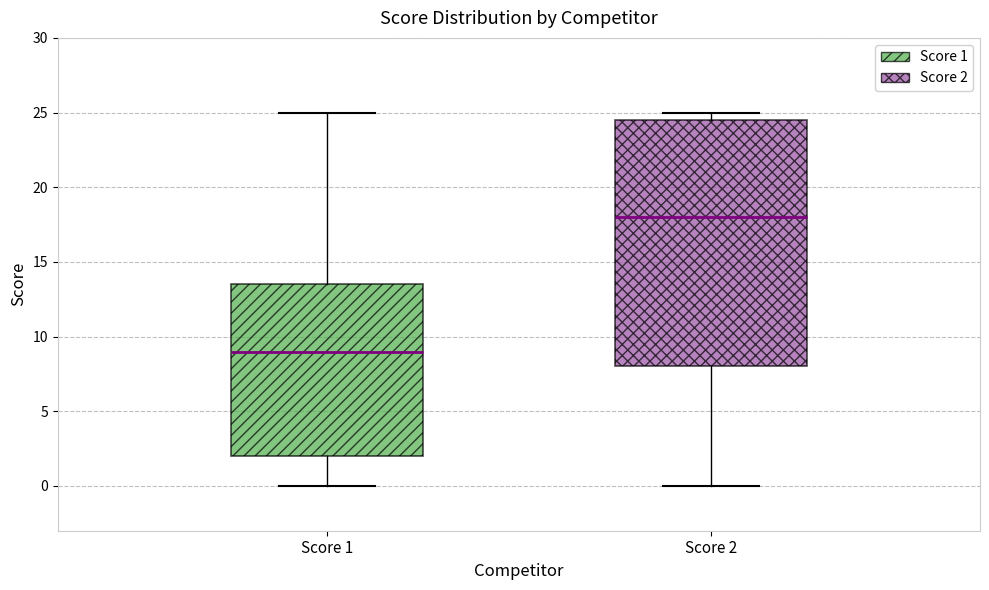

Which box's median line is the highest?

Score 2